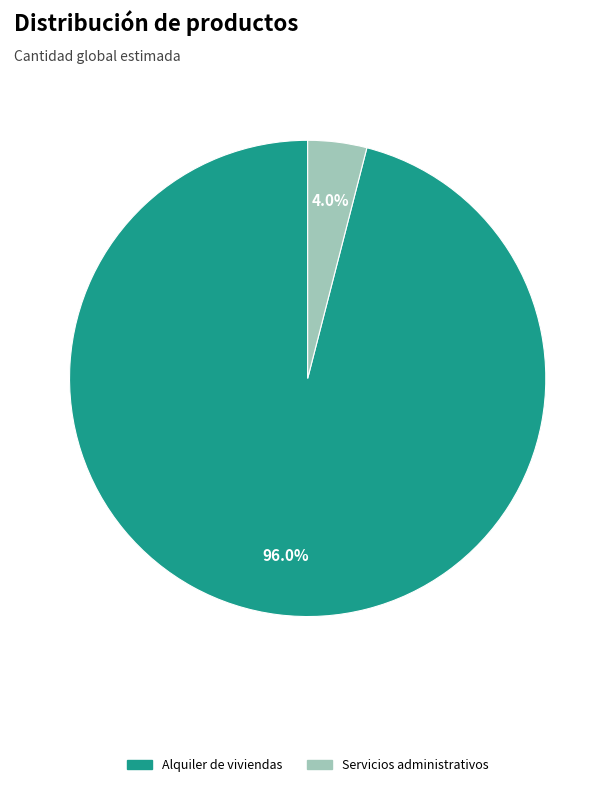

Do Servicios administrativos and Alquiler de viviendas together represent more than half of the pie?

Yes